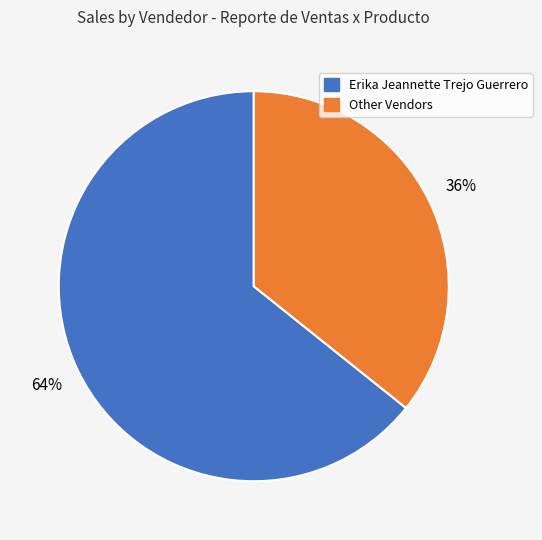

To the nearest percent, what is the average slice percentage?

50%